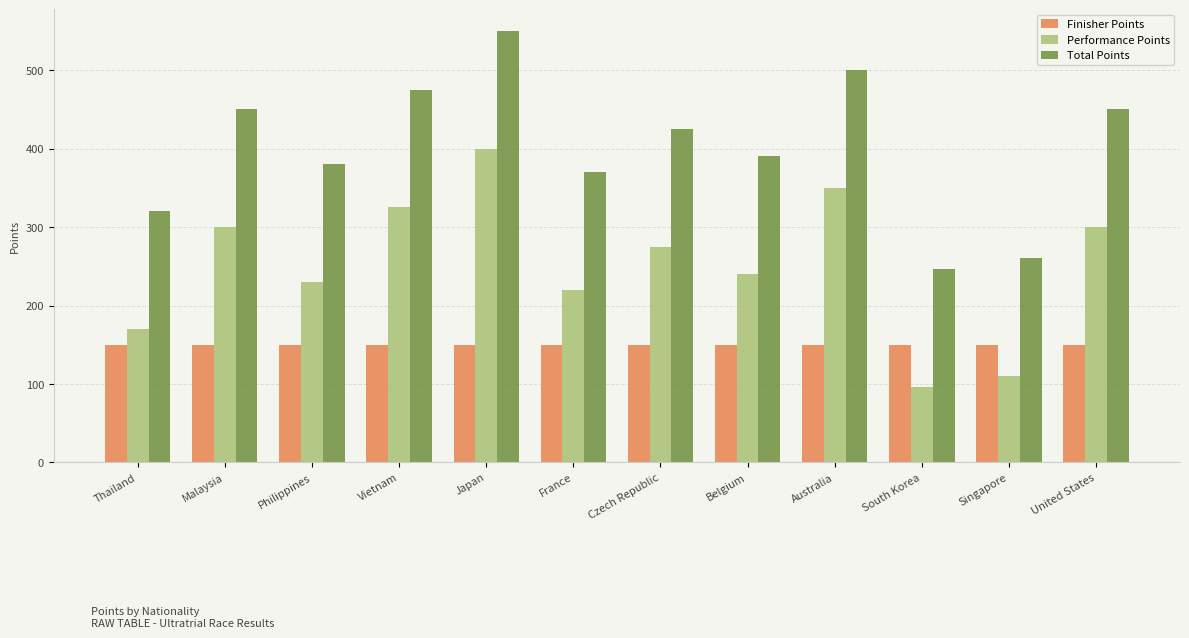

How many bars are there in total?

36